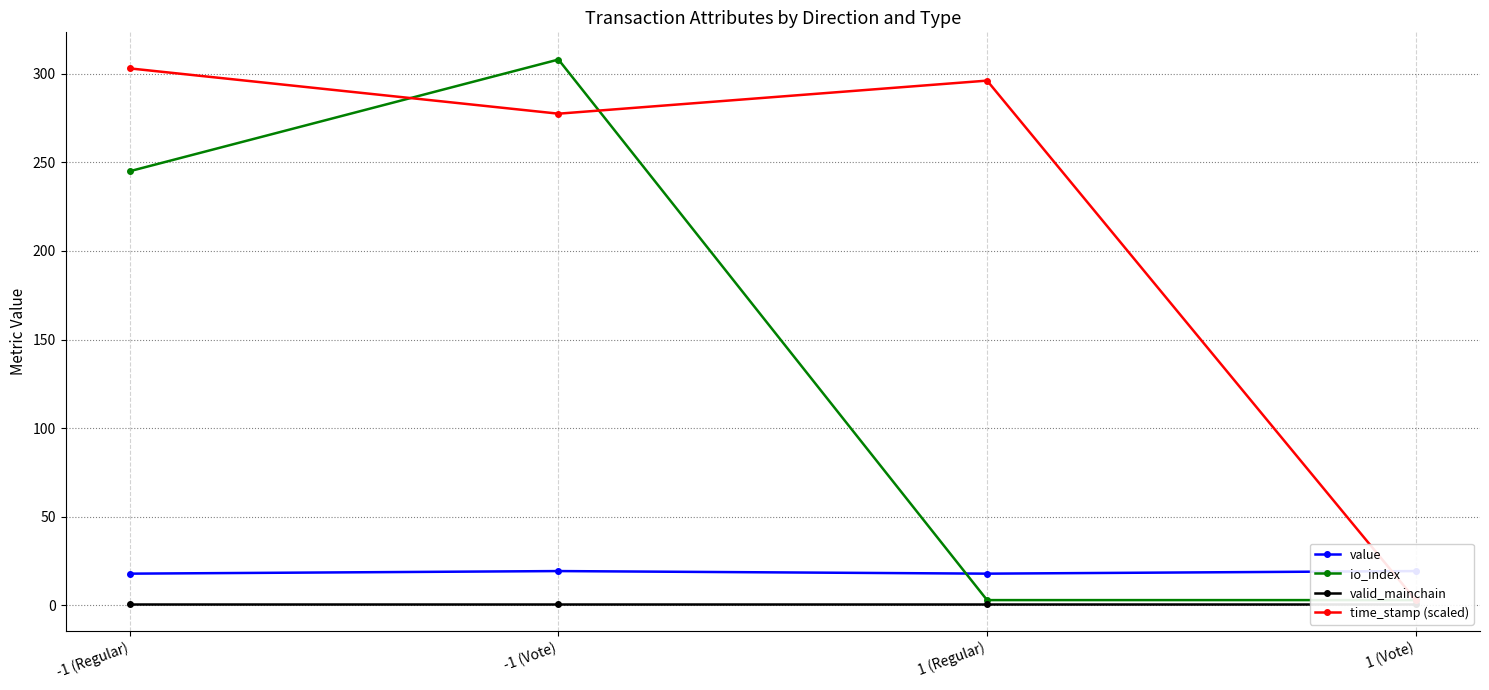

In io_index, how many points are higher than both neighbors (excluding endpoints)?

1